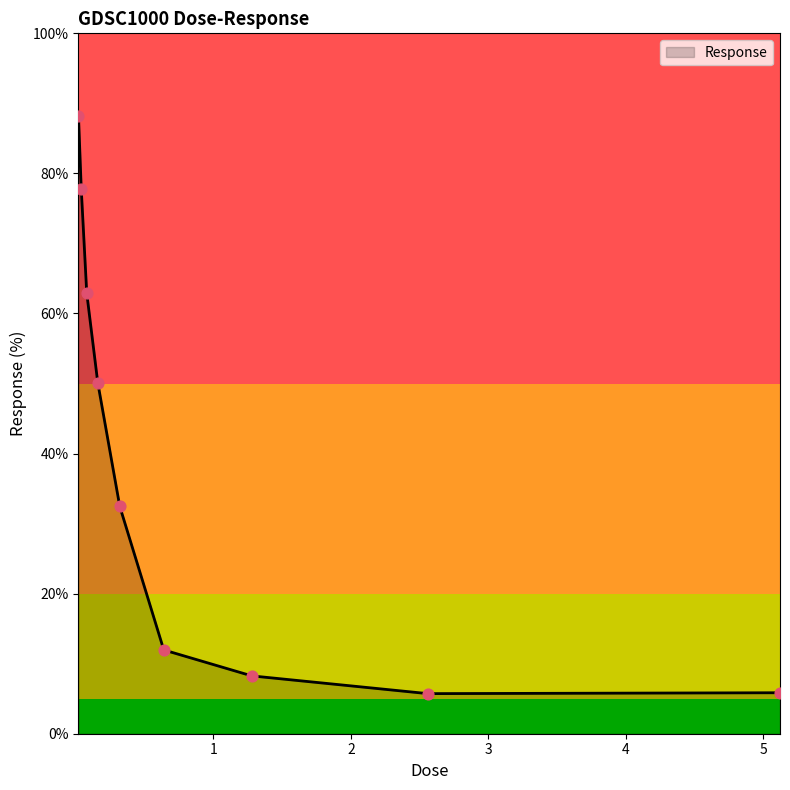

What is the minimum value shown in the chart?

5.7